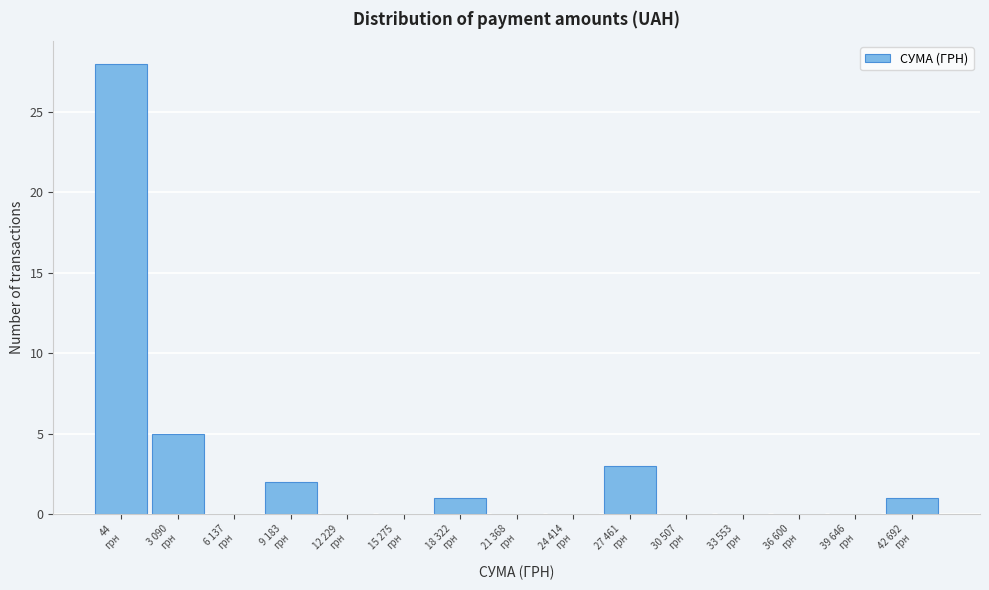

What is the greatest value displayed?

28